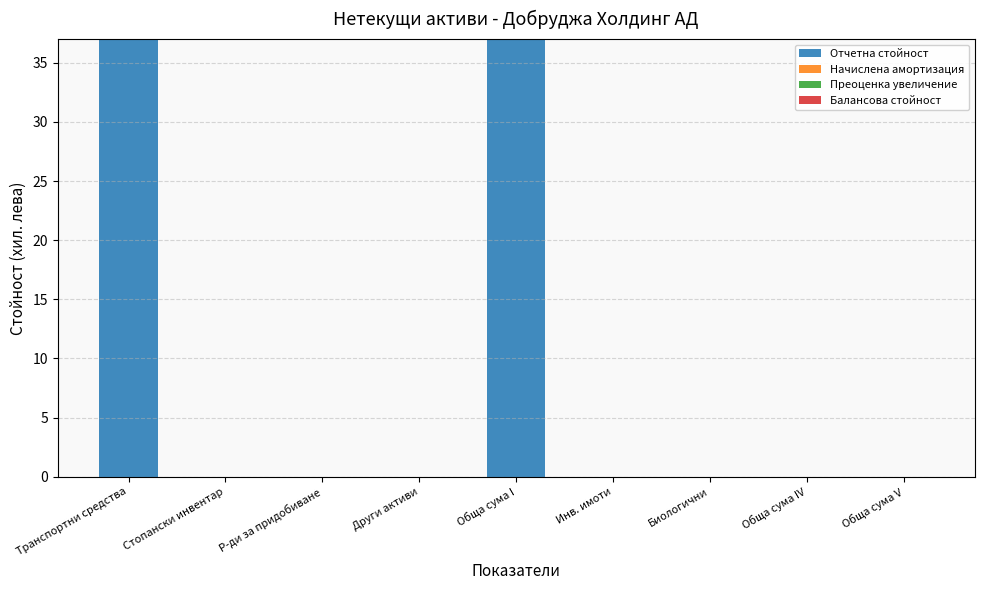

What is the sum of all values?

74